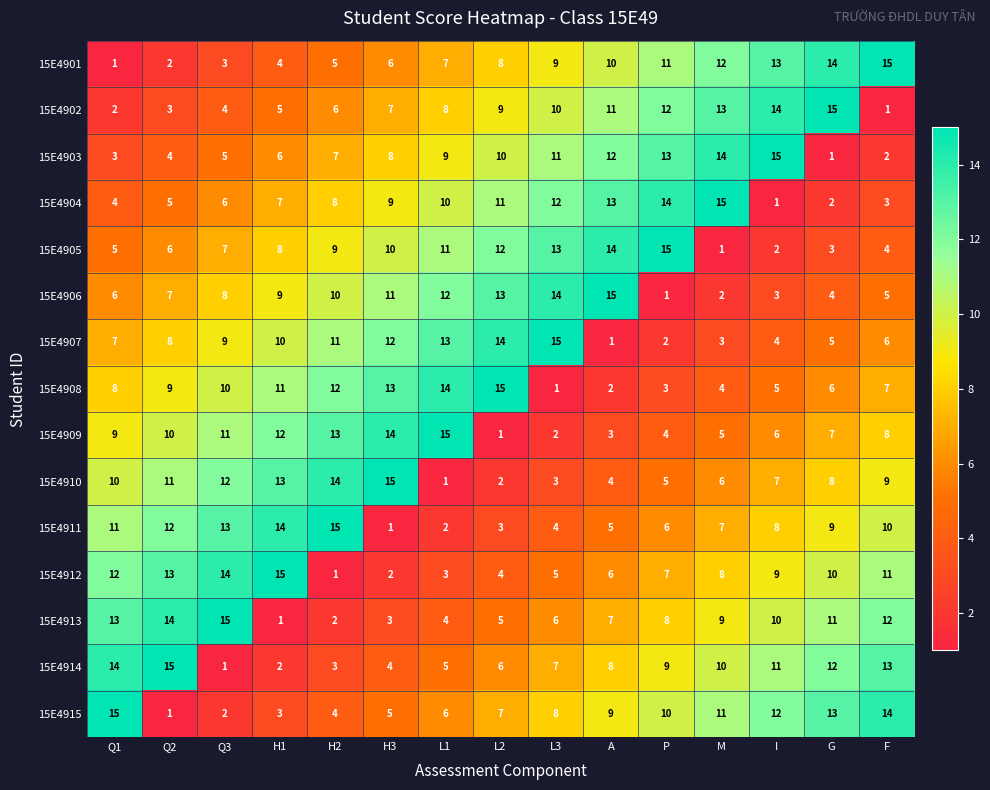

What is the difference between the maximum and minimum values in the 15E4905 series?

14